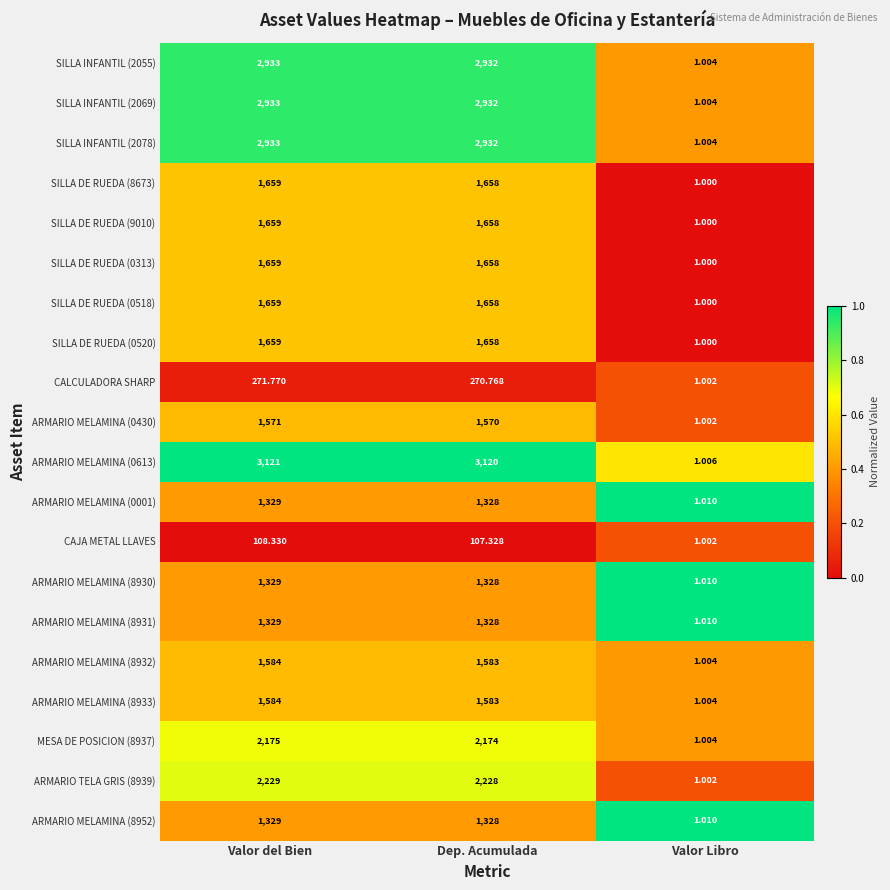

Which series has the largest range (max minus min)?

ARMARIO MELAMINA (0613)